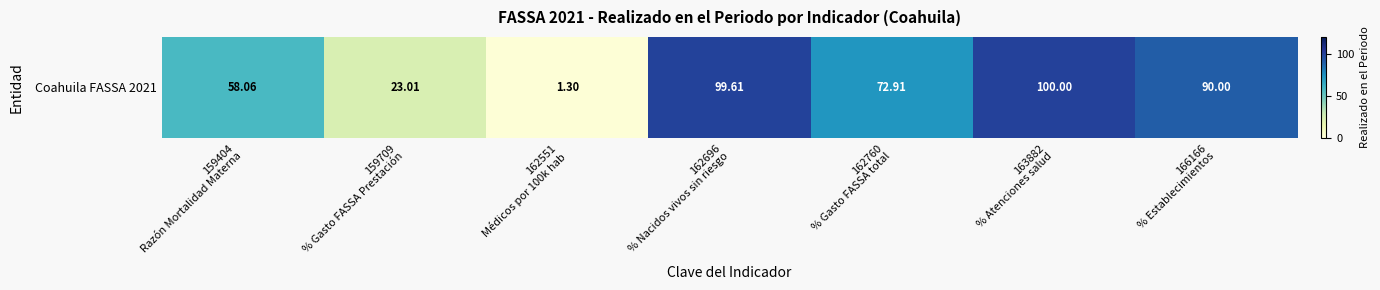

What is the maximum value shown in the chart?

100.0